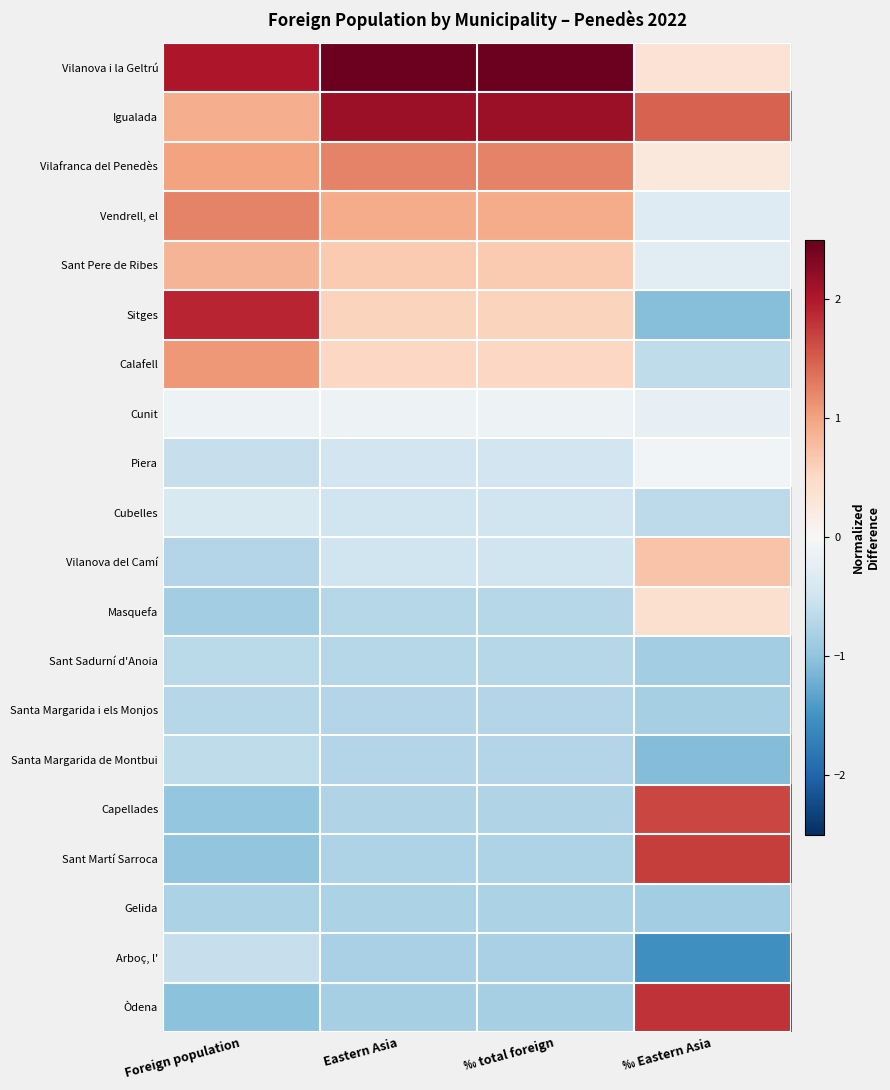

How many data points does each series have?

4